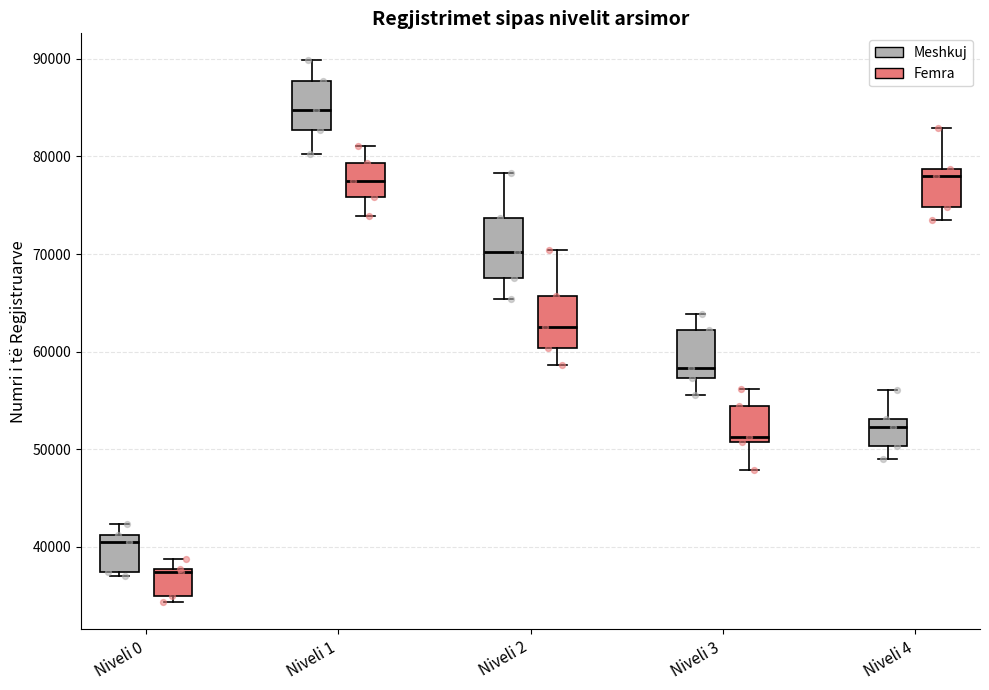

Reading left to right, transcribe this box plot: for each box, give where its median line is, the range the box spans, and where its two whiskers end, as read against the y-axis. The values are not printed on the chart, so give them approximately, as read against the axis.

Niveli 0 (Meshkuj): median 40000, box 37000 to 41000, whiskers 37000 (just below the box's lower edge) to 42000
Niveli 0 (Femra): median 37000, box 35000 to 38000, whiskers 34000 to 39000
Niveli 1 (Meshkuj): median 85000, box 83000 to 88000, whiskers 80000 to 90000
Niveli 1 (Femra): median 77000, box 76000 to 79000, whiskers 74000 to 81000
Niveli 2 (Meshkuj): median 70000, box 68000 to 74000, whiskers 65000 to 78000
Niveli 2 (Femra): median 62000, box 60000 to 66000, whiskers 59000 to 70000
Niveli 3 (Meshkuj): median 58000, box 57000 to 62000, whiskers 56000 to 64000
Niveli 3 (Femra): median 51000 (just above the box's lower edge), box 51000 to 54000, whiskers 48000 to 56000
Niveli 4 (Meshkuj): median 52000, box 50000 to 53000, whiskers 49000 to 56000
Niveli 4 (Femra): median 78000, box 75000 to 79000, whiskers 73000 to 83000